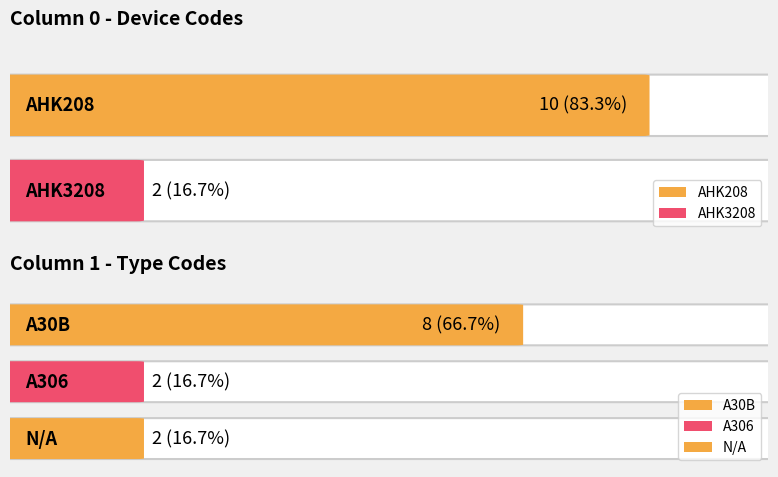

Reading right to left, transcribe all the data shown in this chart.

N/A=2	A306=2	A30B=8	AHK3208=2	AHK208=10